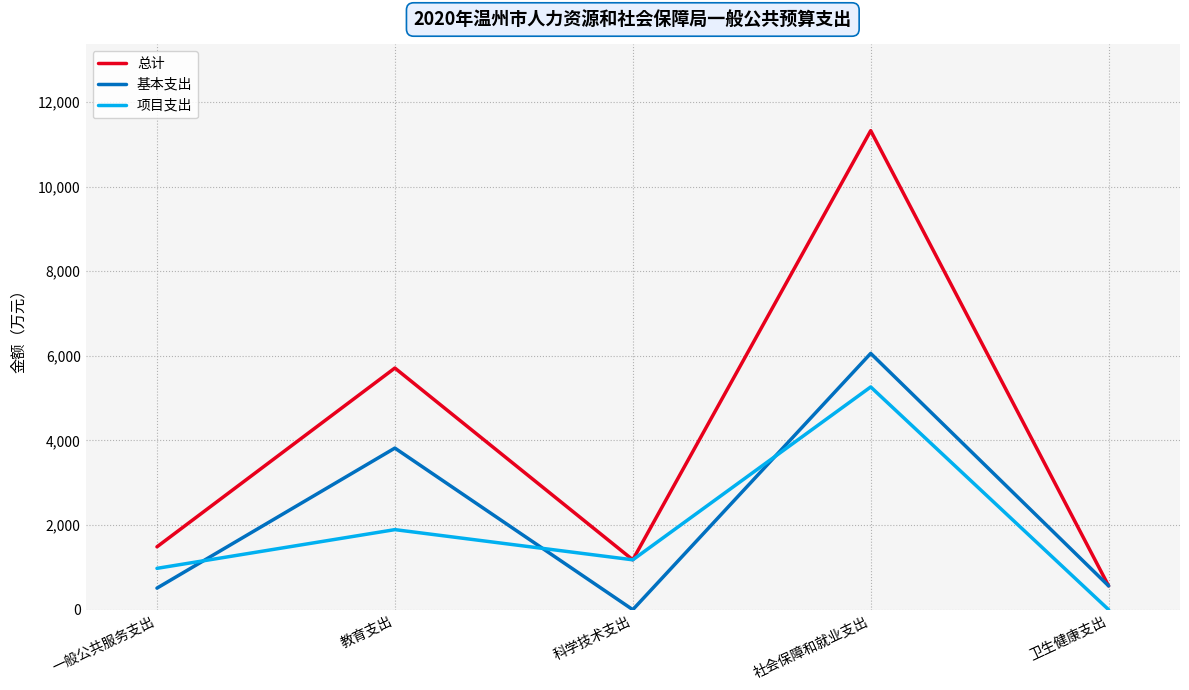

Count the number of data series in this chart.

3